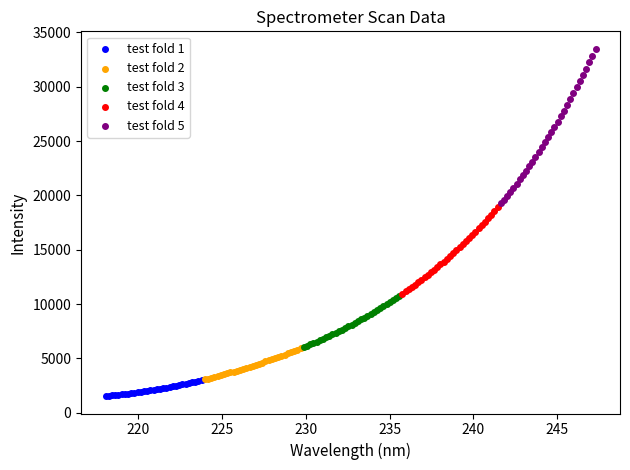

Which series reaches the maximum Y coordinate?

test fold 5